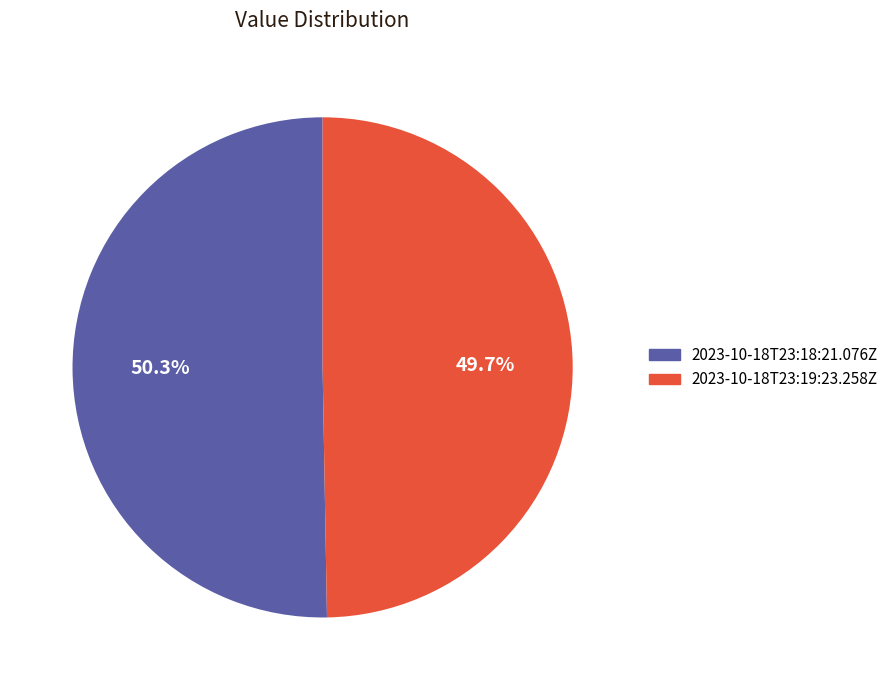

What is the largest slice in the pie chart?

2023-10-18T23:18:21.076Z